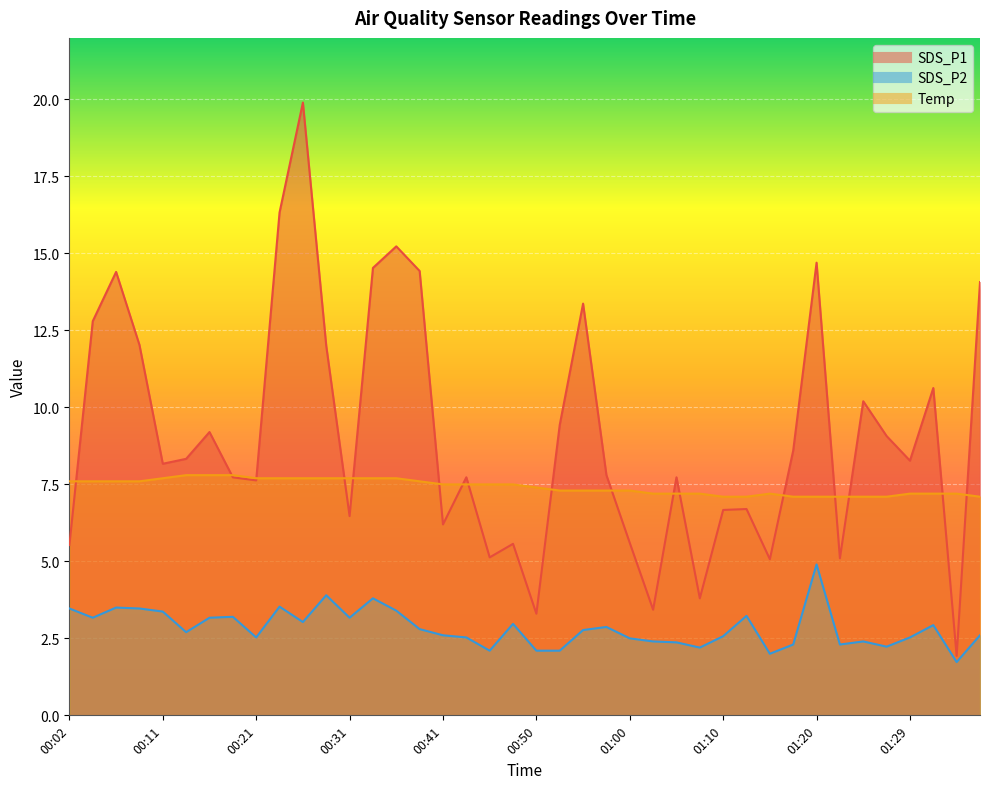

At 01:10, list the series in order from smallest to largest.

SDS_P2, SDS_P1, Temp